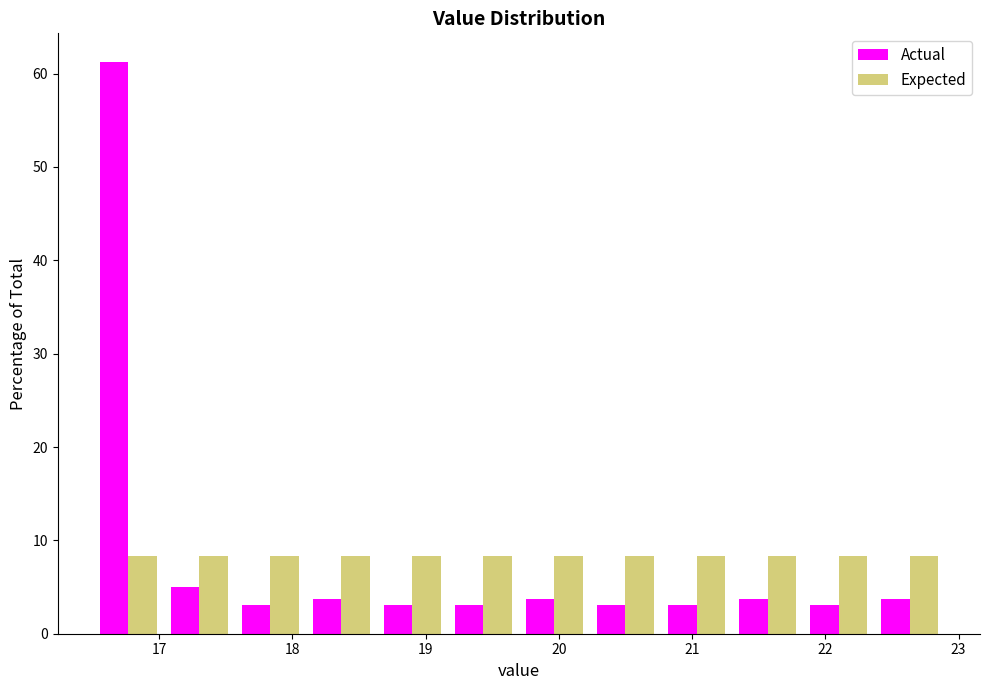

Reading left to right, list every range on the x-axis with the height of the bar of each series over it. Neither the bar edges nor the heights are printed on the chart, so give them approximately, as read against the axes.

16.5 to 17.0: Actual=61	Expected=8
17.0 to 17.6: Actual=5	Expected=8
17.6 to 18.1: Actual=3	Expected=8
18.1 to 18.6: Actual=4	Expected=8
18.6 to 19.2: Actual=3	Expected=8
19.2 to 19.7: Actual=3	Expected=8
19.7 to 20.2: Actual=4	Expected=8
20.2 to 20.8: Actual=3	Expected=8
20.8 to 21.3: Actual=3	Expected=8
21.3 to 21.8: Actual=4	Expected=8
21.8 to 22.4: Actual=3	Expected=8
22.4 to 22.9: Actual=4	Expected=8